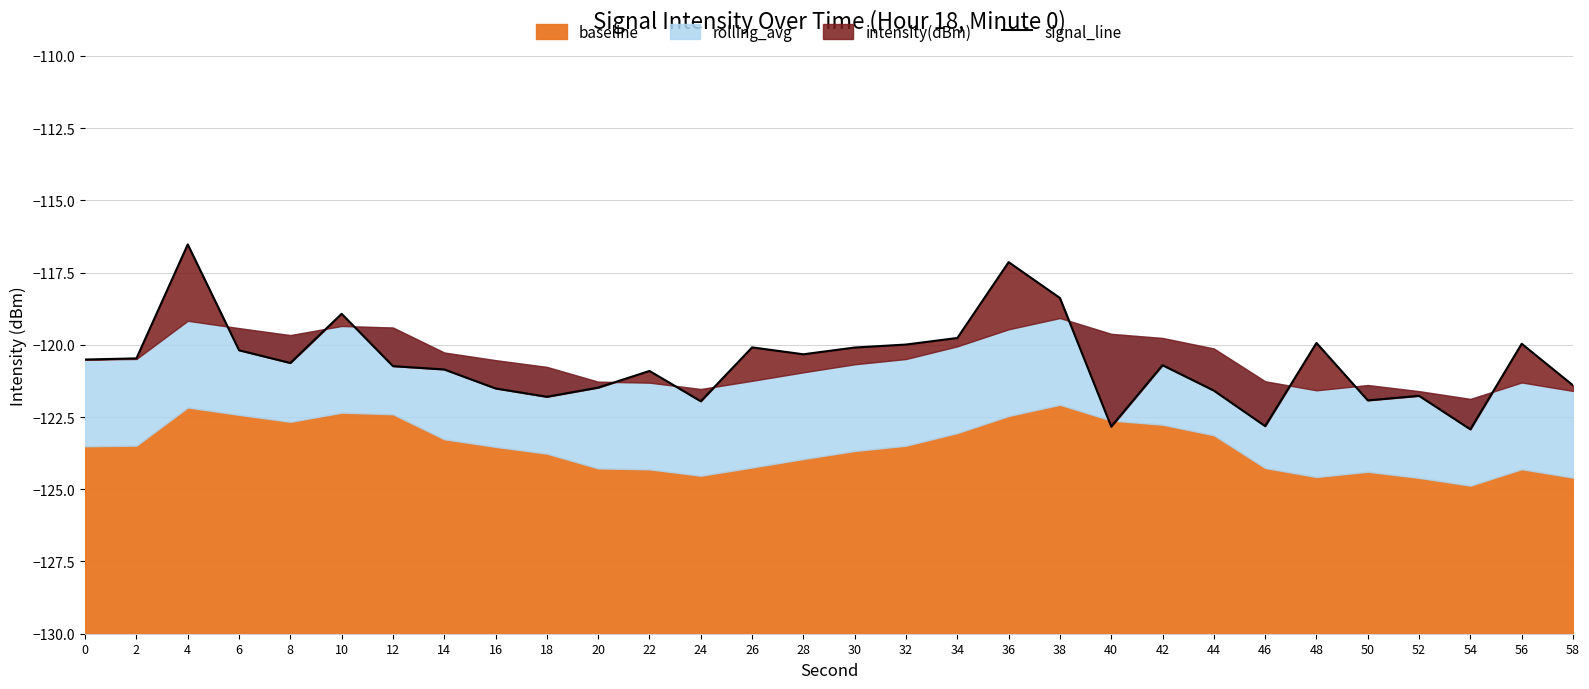

Which category has the lowest value across all series?

54